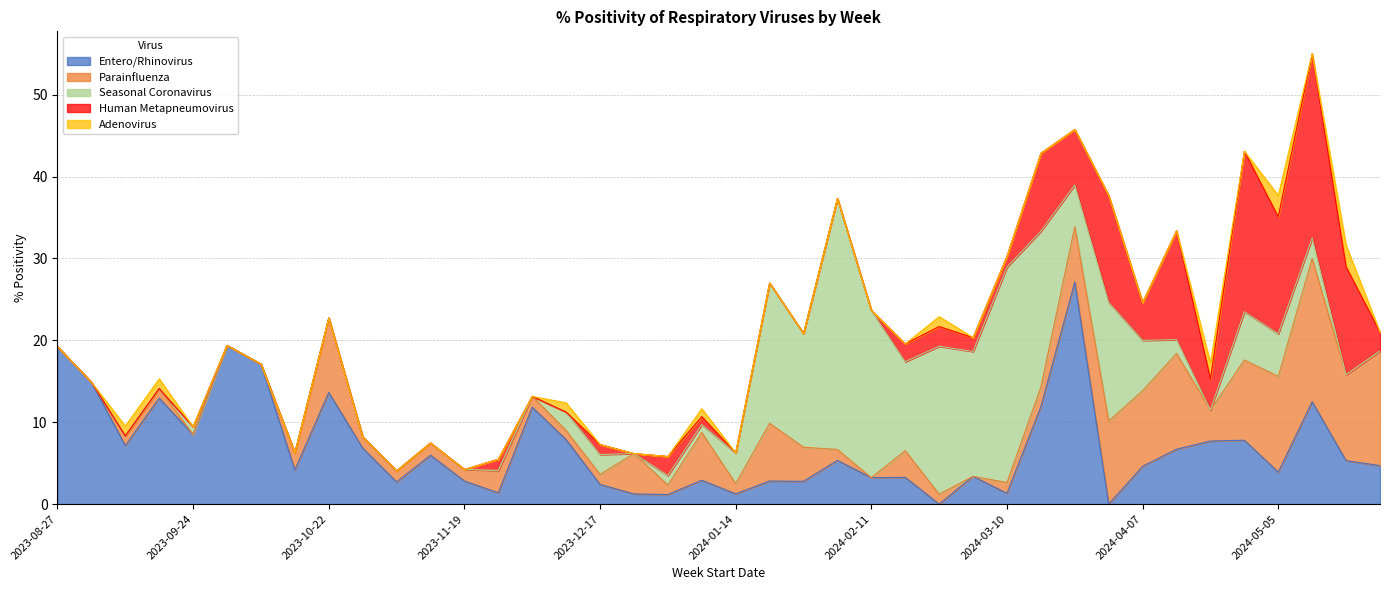

Which series ends up on top after the final intersection of Human Metapneumovirus and Entero/Rhinovirus?

Entero/Rhinovirus